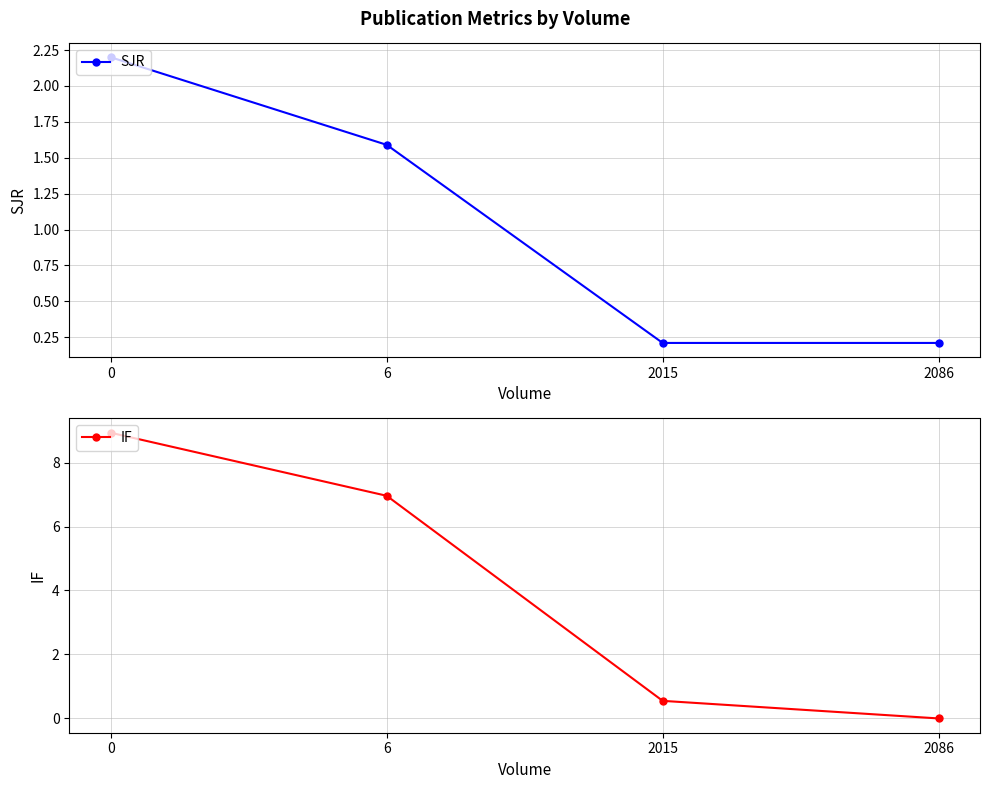

How many SJR values are between 0 and 2?

3